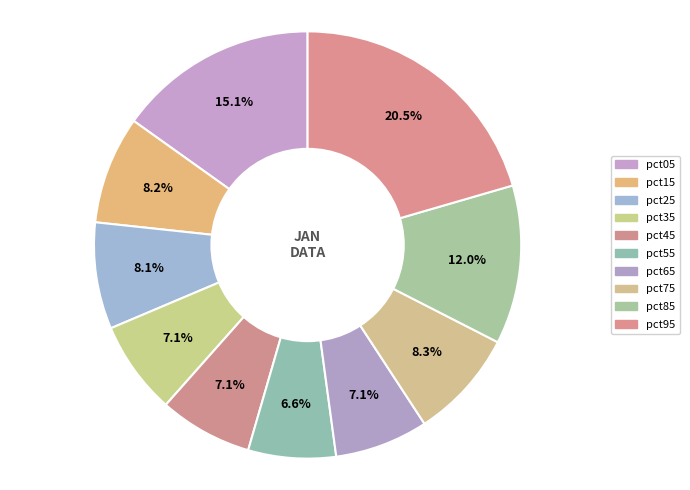

True or false: pct45 accounts for 7% of the total.

True